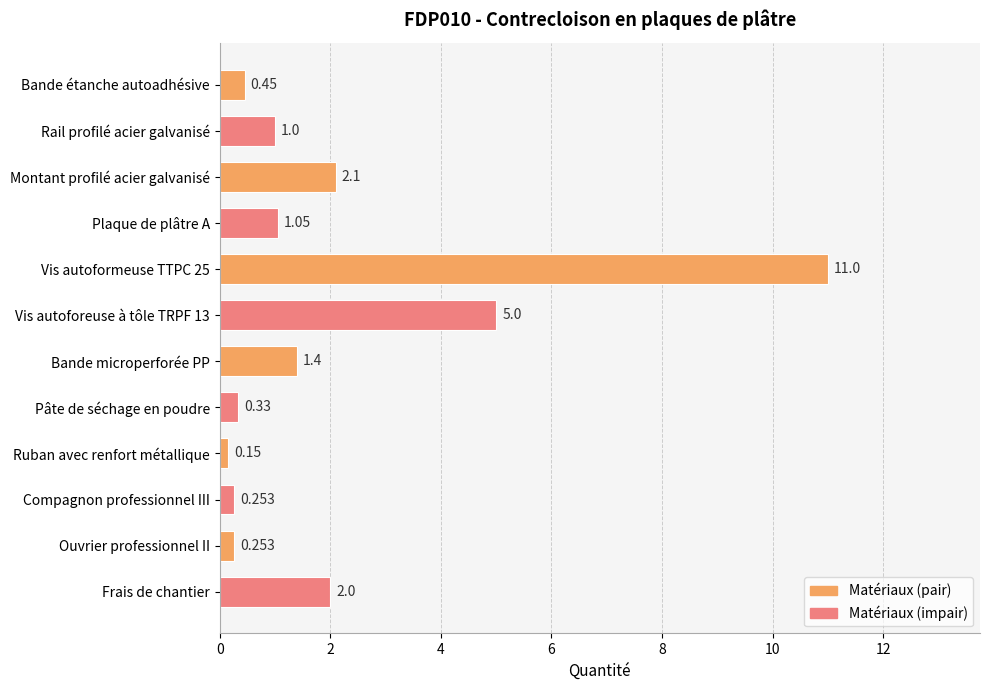

What is the label of the 3rd bar from the bottom?

Compagnon professionnel III